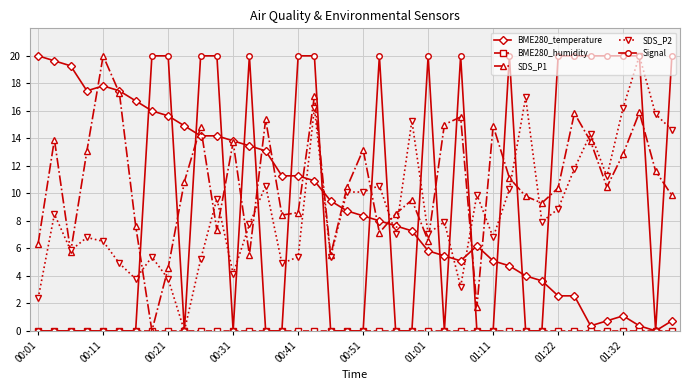

Which series has the largest total across all categories?

SDS_P1